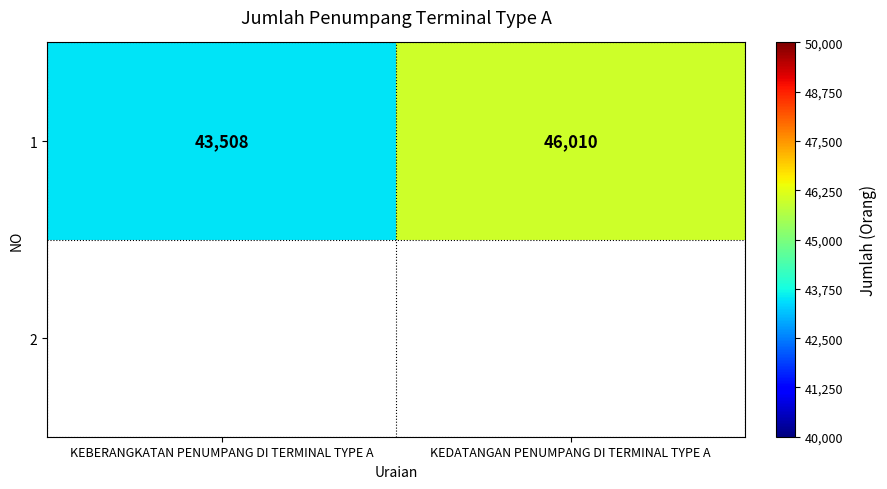

Reading right to left, list all the values displayed in this chart.

46010	43508